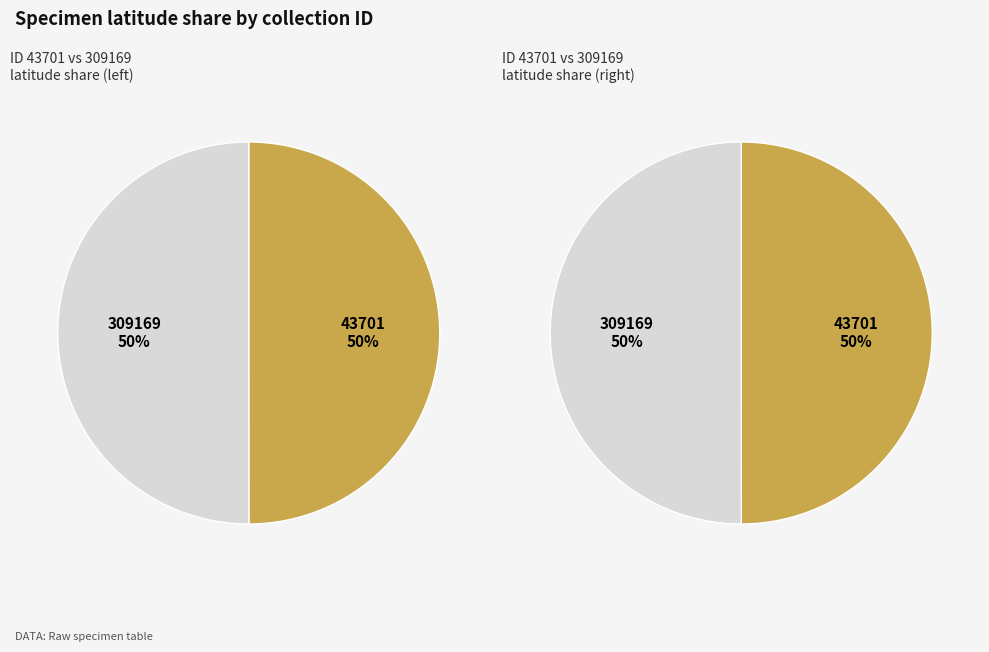

What percentage is NOT represented by 43701?

50.0%